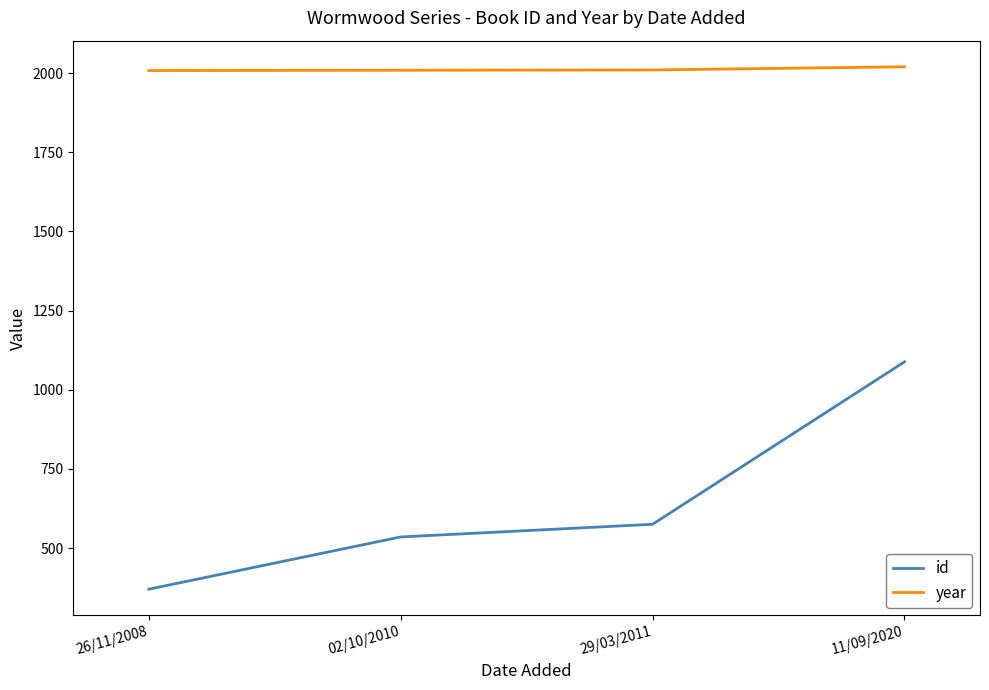

At how many categories does at least one series exceed 1009?

4